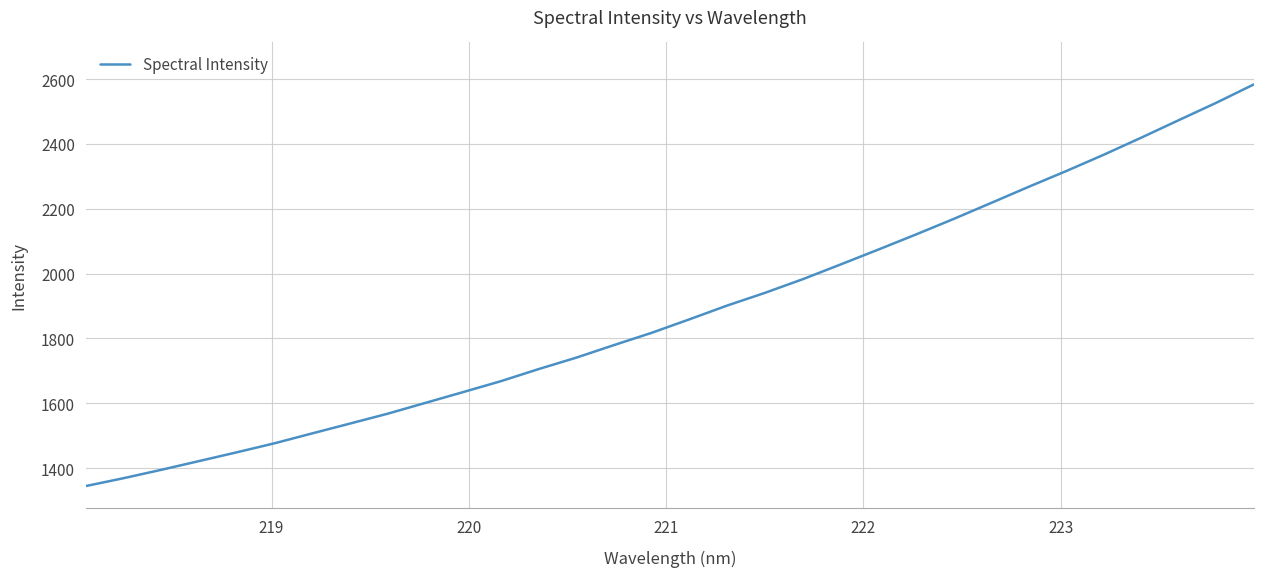

What is the smallest value displayed?

1344.6